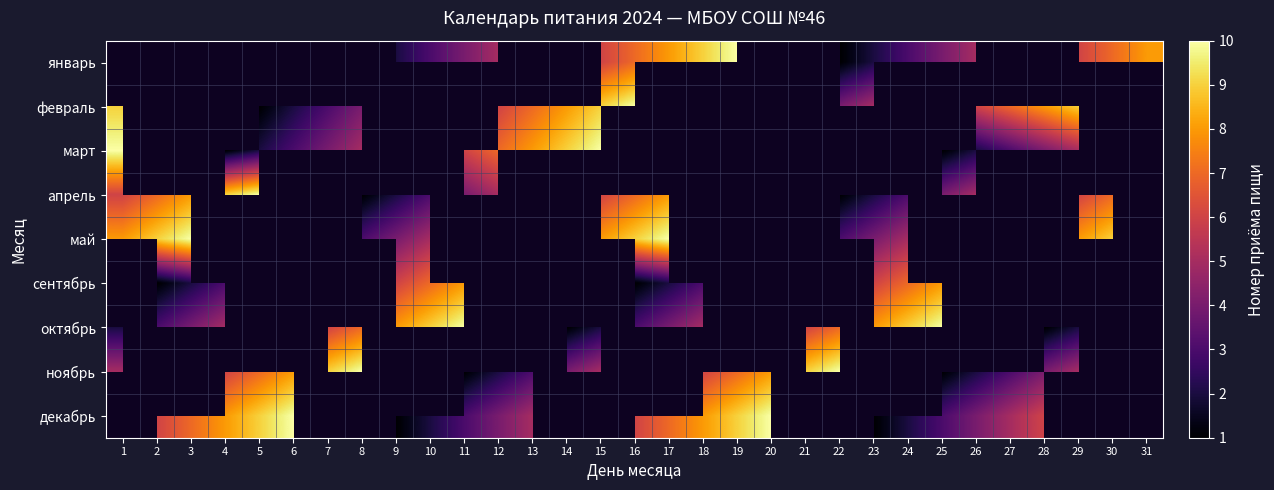

What is the approximate value of апрель at 22?

1.0